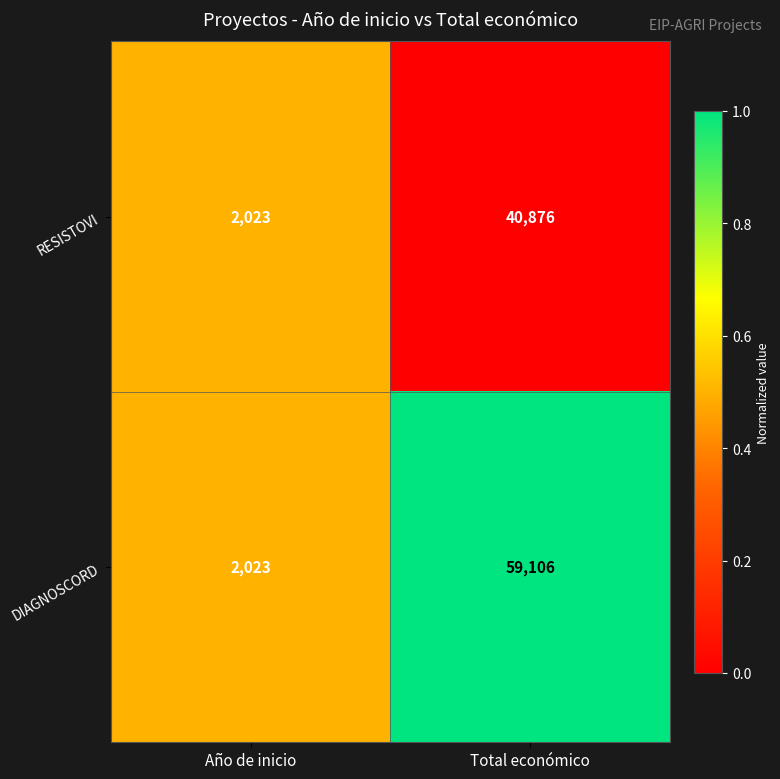

Rank the series by their average value, from lowest to highest.

RESISTOVI, DIAGNOSCORD